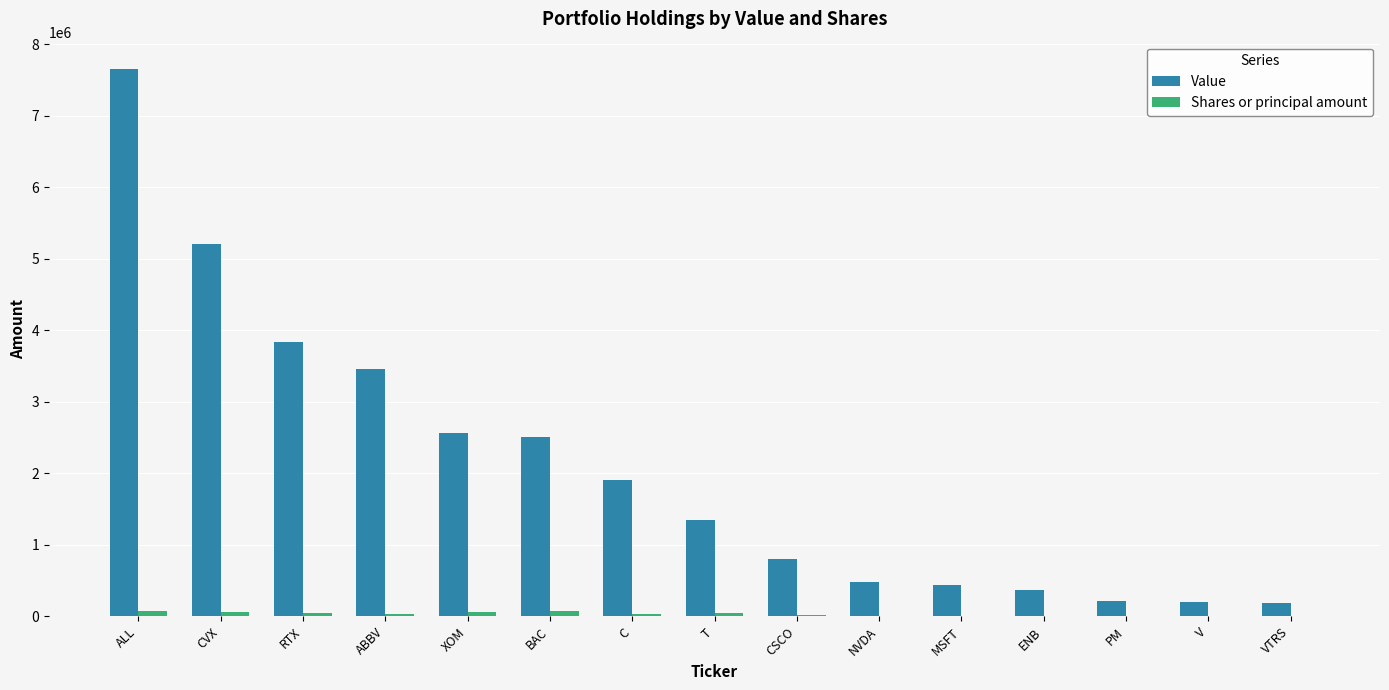

The value of Value at CVX is 7443705. True or false?

False